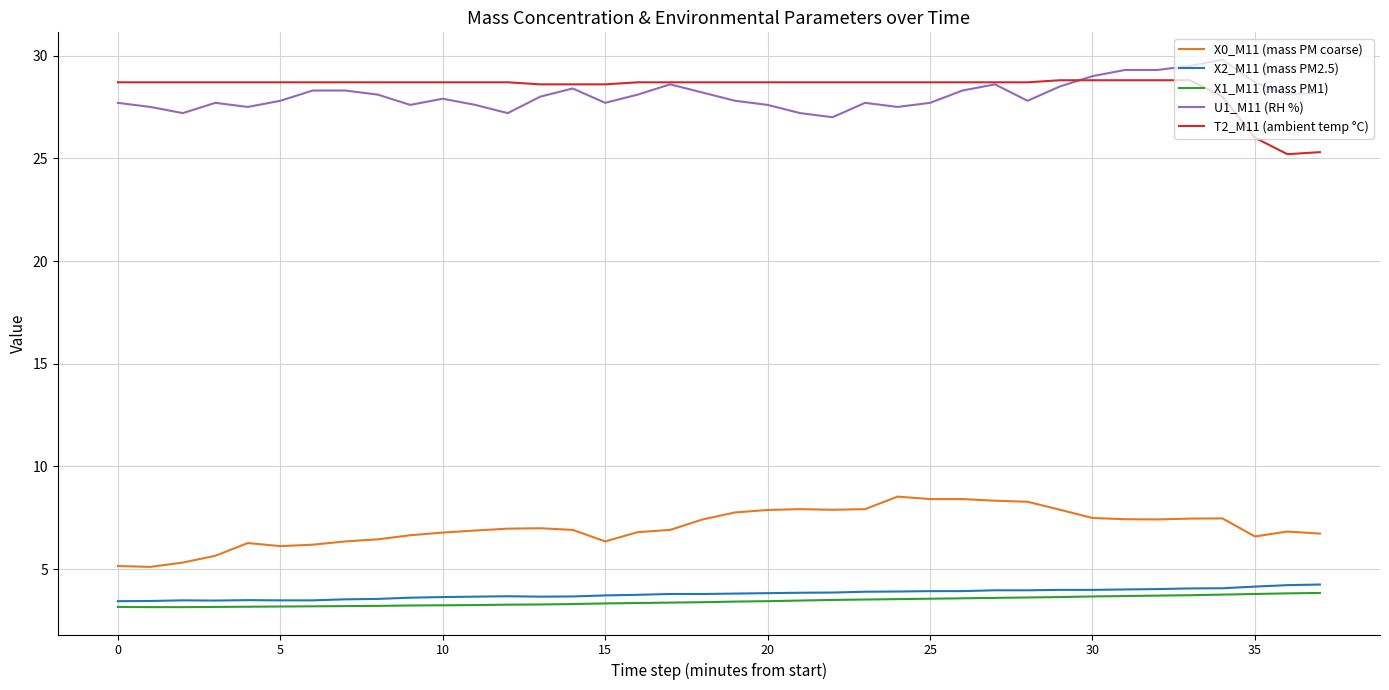

True or false: U1_M11 (RH %) and X2_M11 (mass PM2.5) cross at least once.

False